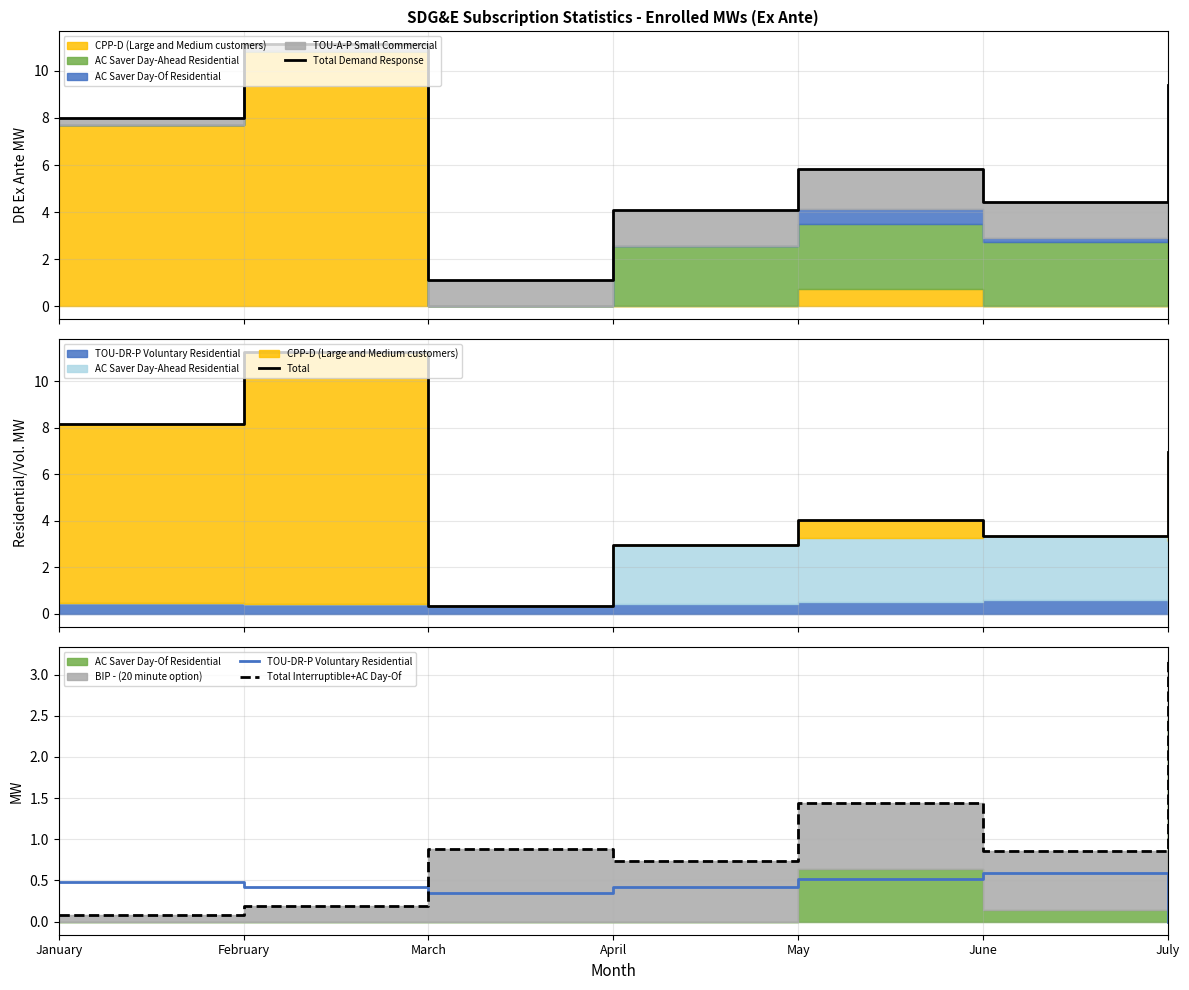

What is the difference between the maximum and minimum values in the Total Demand Response series?

10.0